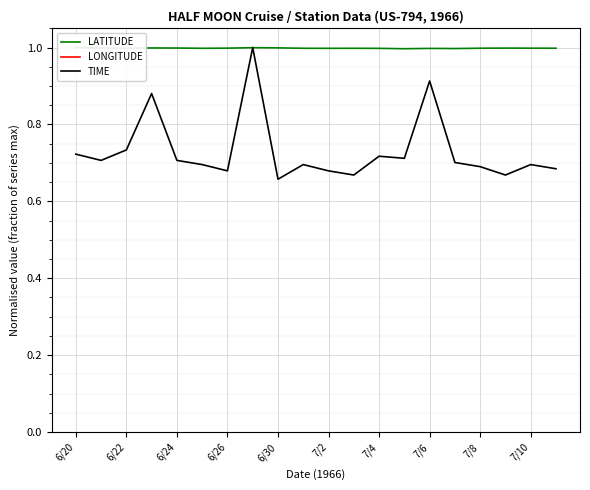

Reading right to left, list all the values displayed in this chart.

LATITUDE: 1.0	1.0	1.0	1.0	1.0	1.0	1.0	1.0	1.0	1.0	1.0	1.0	1.0	1.0	1.0	1.0	1.0	1.0	1.0	1.0
LONGITUDE: -1.0	-1.0	-1.0	-1.0	-1.0	-1.0	-1.0	-1.0	-1.0	-1.0	-1.0	-1.0	-1.0	-1.0	-1.0	-1.0	-1.0	-1.0	-1.0	-1.0
TIME: 0.7	0.7	0.7	0.7	0.7	0.9	0.7	0.7	0.7	0.7	0.7	0.7	1.0	0.7	0.7	0.7	0.9	0.7	0.7	0.7